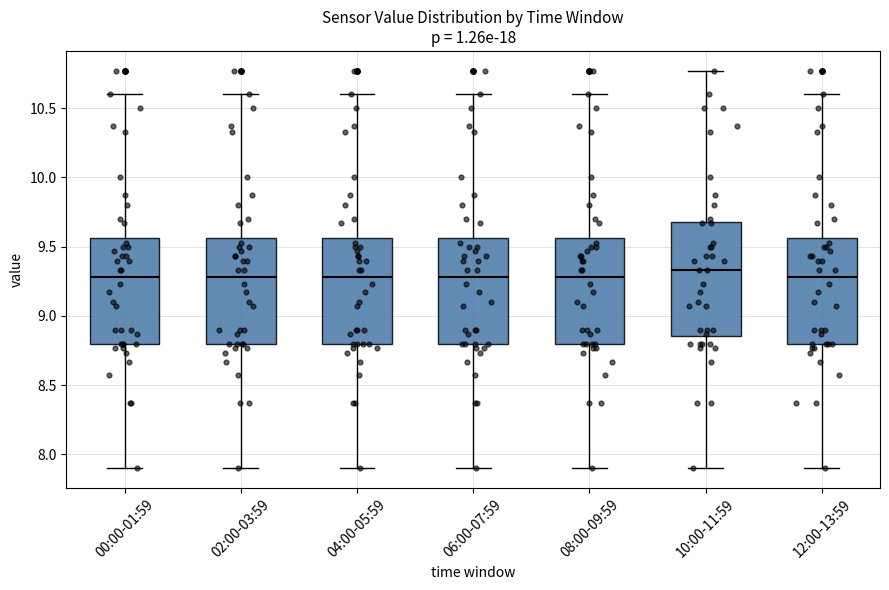

Which box is the tallest, from its lower edge to its upper edge?

10:00-11:59